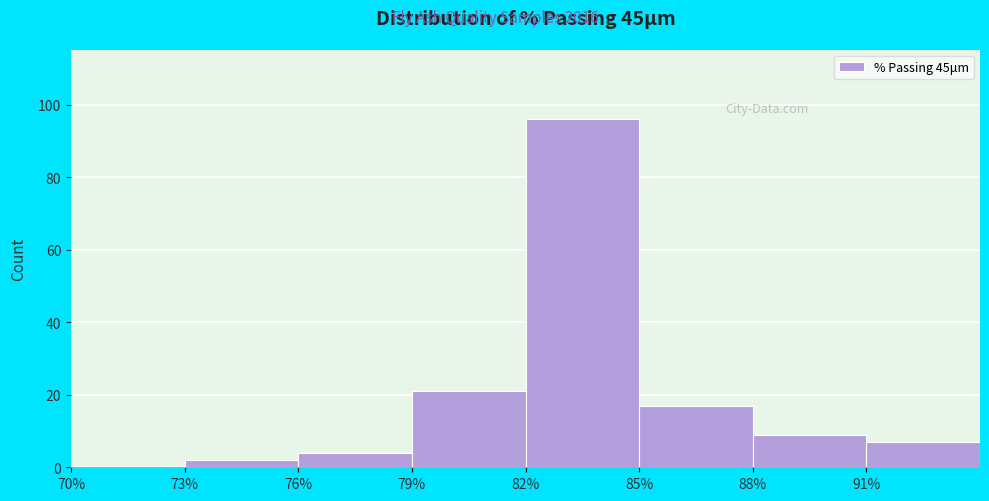

How tall is the bar that spans 73 to 76 on the x-axis? The values are not printed on the chart, so give them approximately, as read against the axis.

2